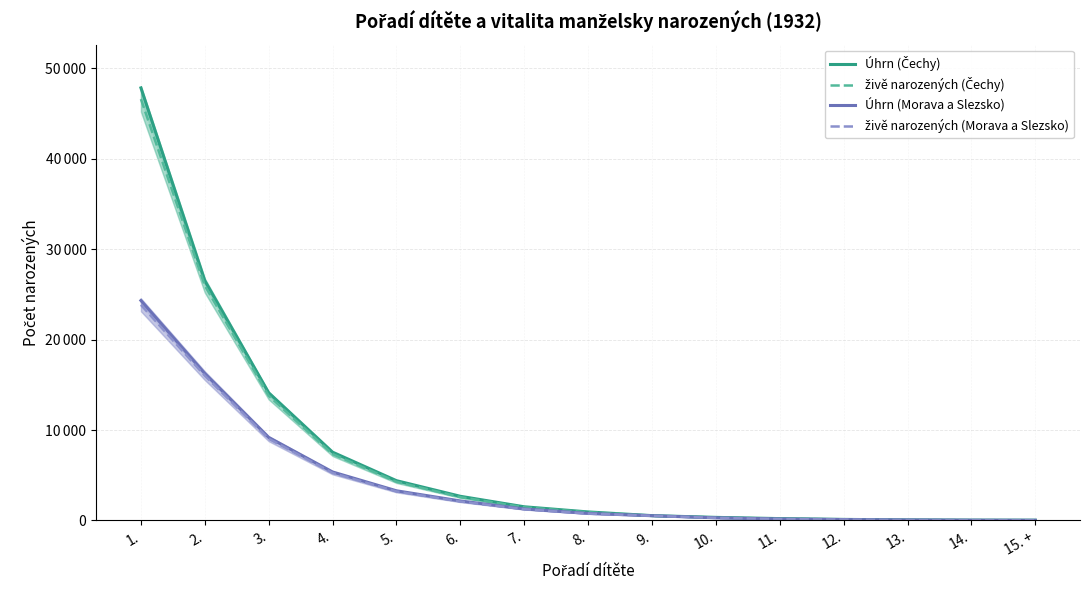

True or false: Úhrn (Čechy) and živě narozených (Morava a Slezsko) intersect in this chart.

False